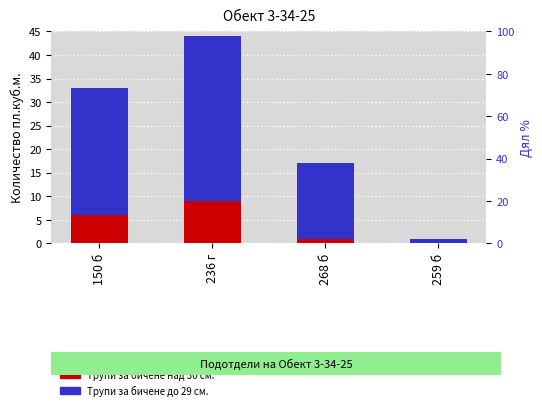

At which label does Трупи за бичене до 29 см. first exceed 27?

236 г